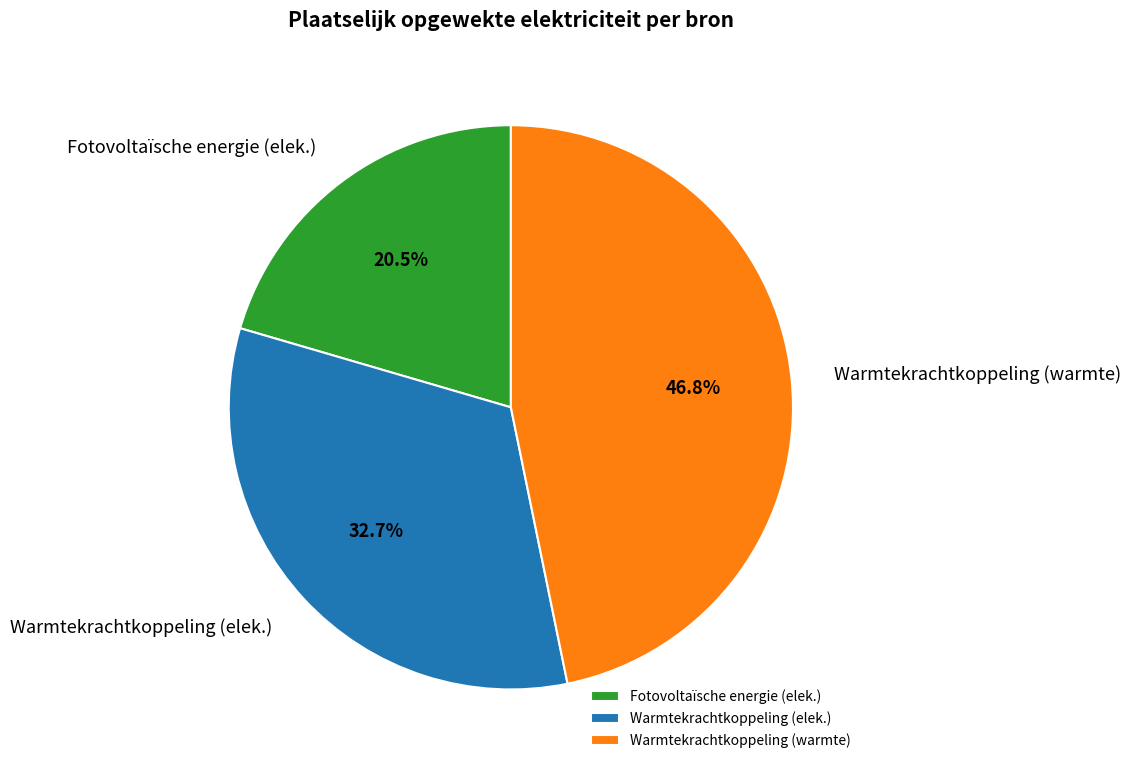

What is the largest slice in the pie chart?

Warmtekrachtkoppeling (warmte)